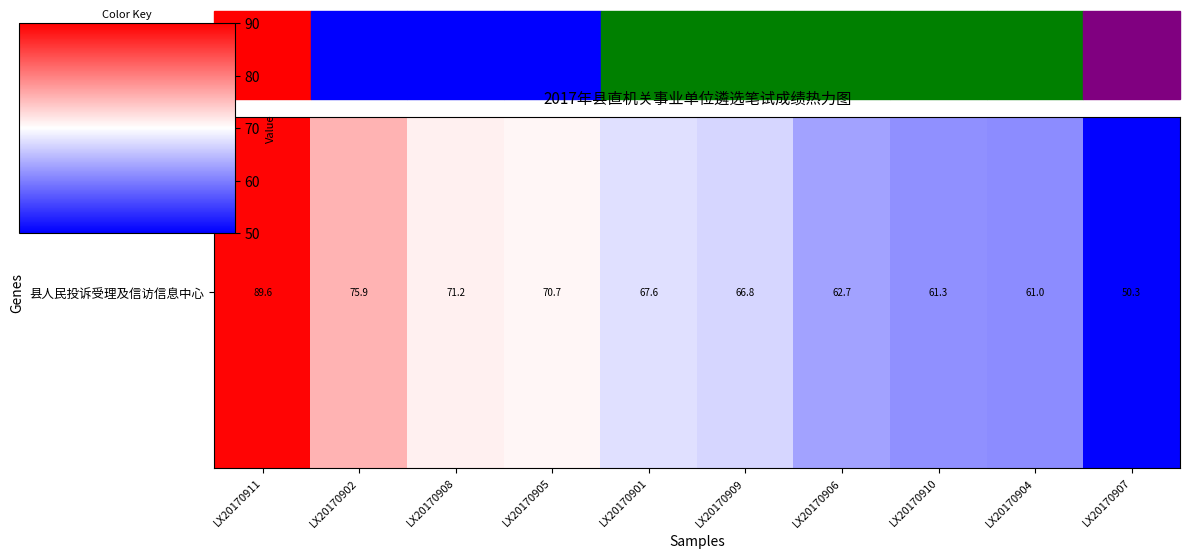

Reading left to right, extract all data points from this chart.

89.6	75.9	71.2	70.7	67.6	66.8	62.7	61.3	61.0	50.3